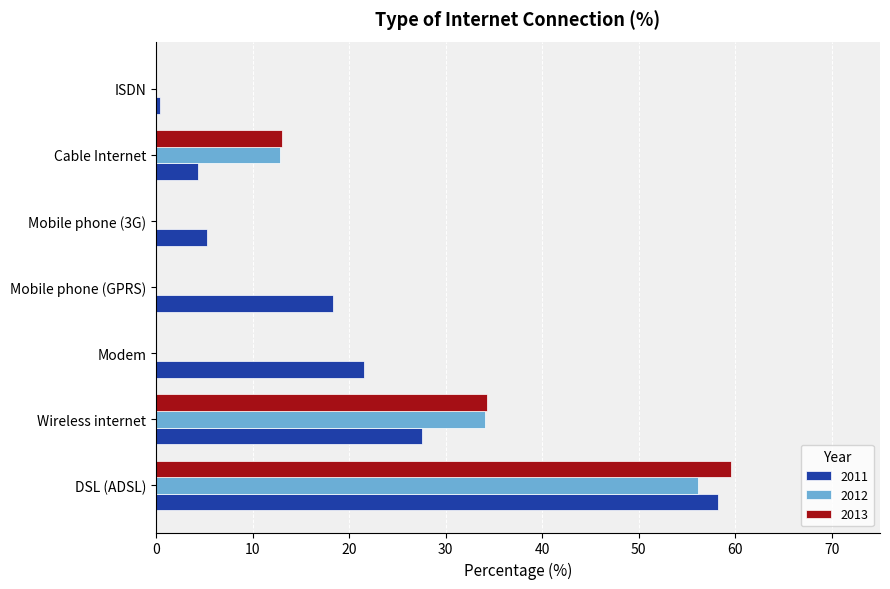

Between DSL (ADSL) and Wireless internet, which series saw the biggest shift?

2011